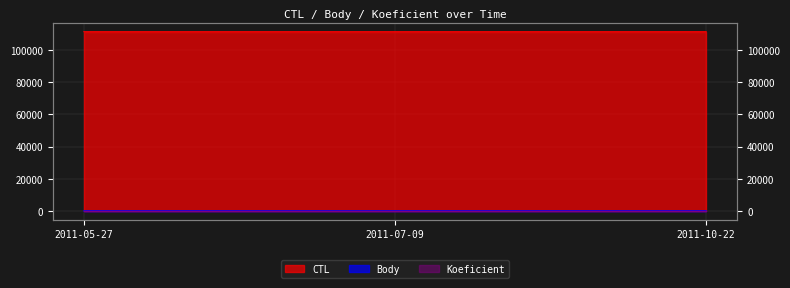

What is the total value across all series at 2011-10-22?

111426.5